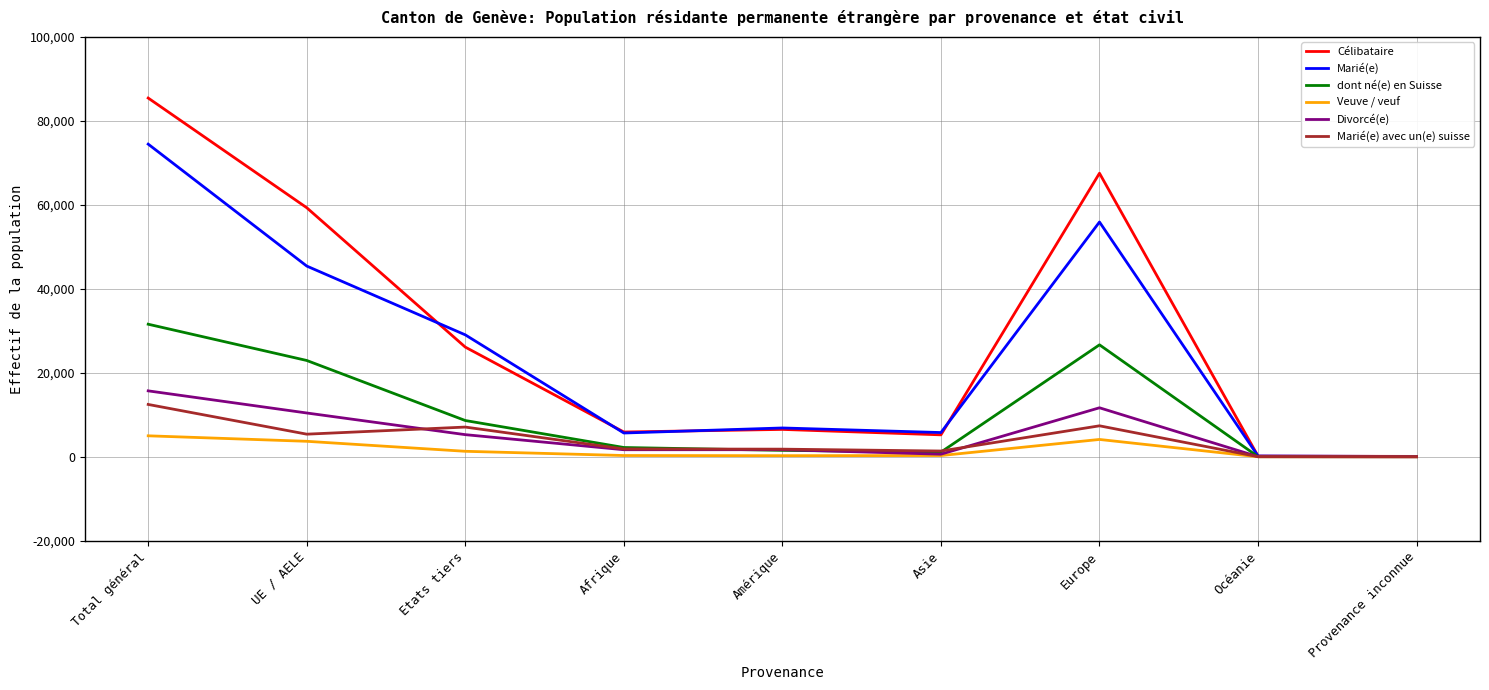

Count the number of data series in this chart.

6